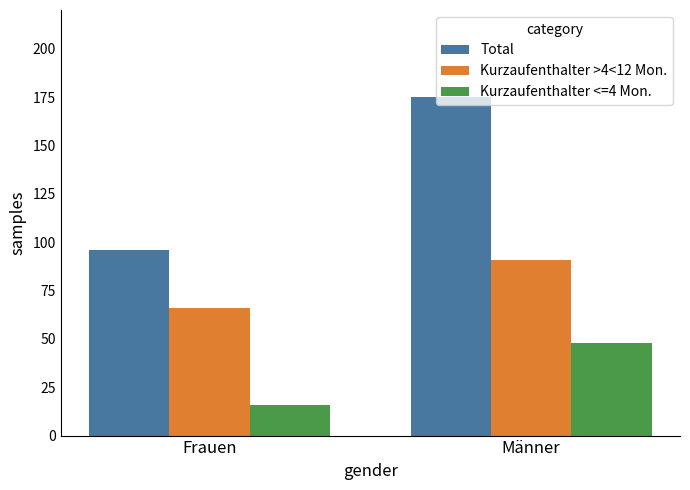

Reading left to right, extract all data points from this chart.

Total: Frauen=96	Männer=175
Kurzaufenthalter >4<12 Mon.: Frauen=66	Männer=91
Kurzaufenthalter <=4 Mon.: Frauen=16	Männer=48